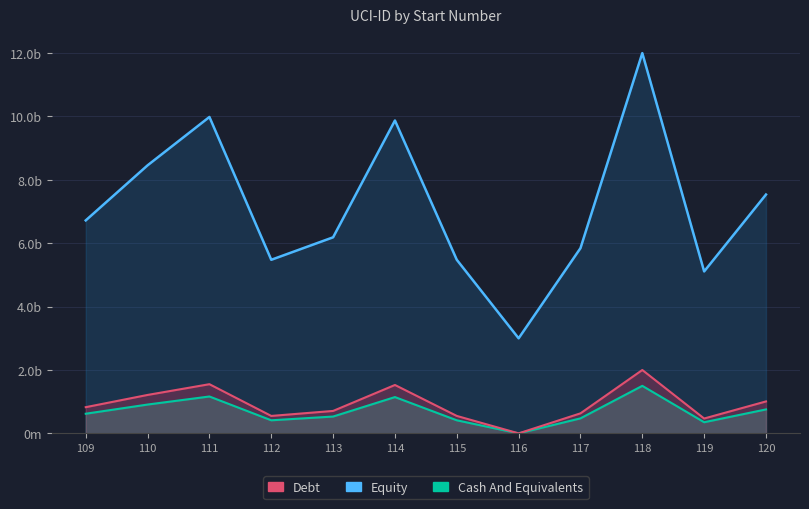

Is the value of Debt at 120 greater than the value of Cash And Equivalents at 119?

Yes